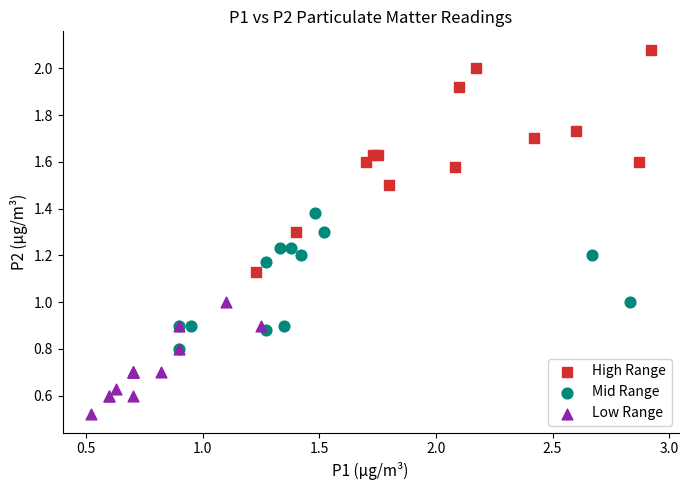

Which series reaches the minimum Y coordinate?

Low Range